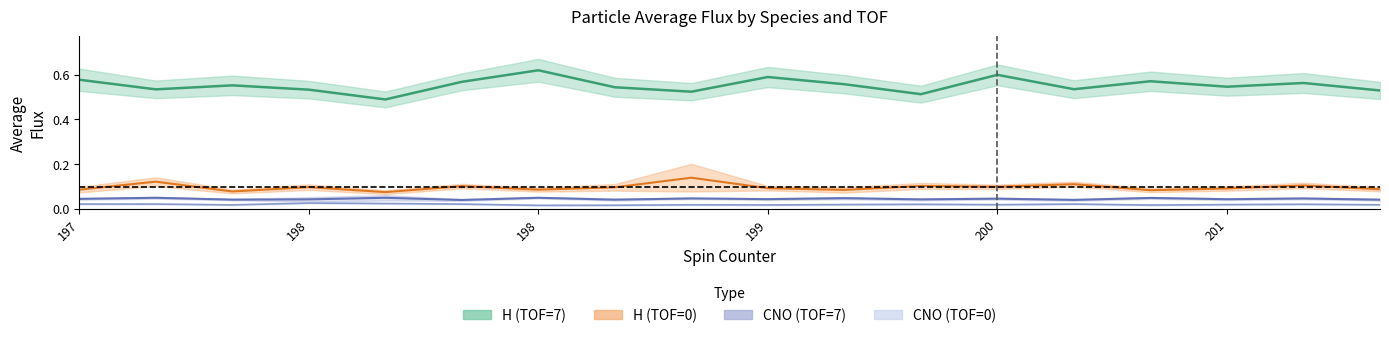

At which label does CNO_TOF7_avg reach its peak?

198